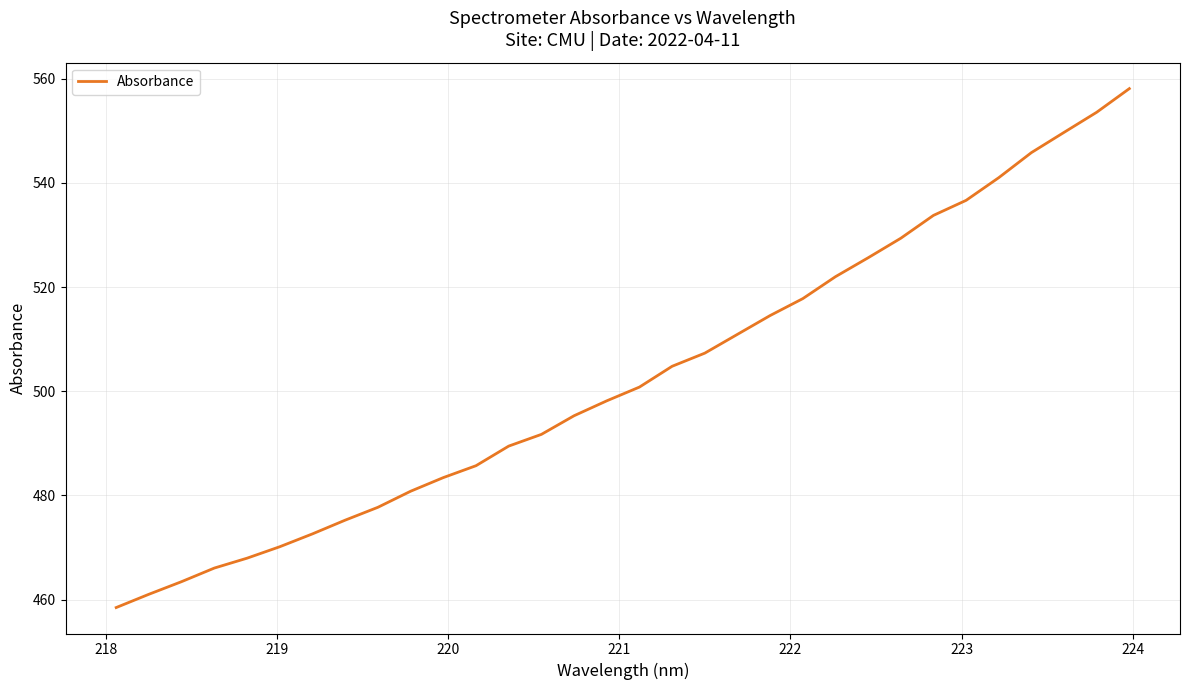

What is the maximum value shown in the chart?

558.1